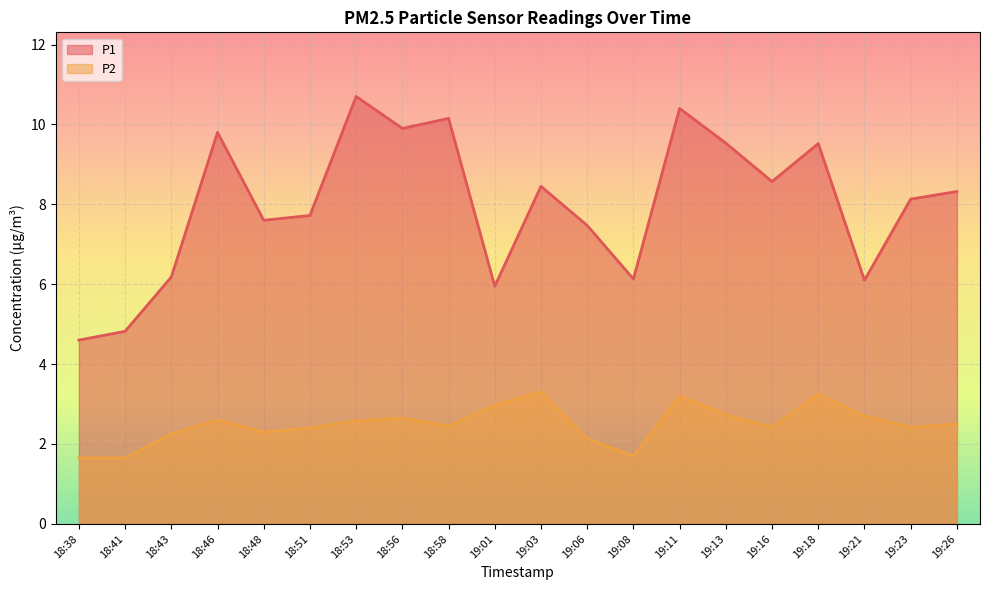

What is the sum of all P1 values?

160.0